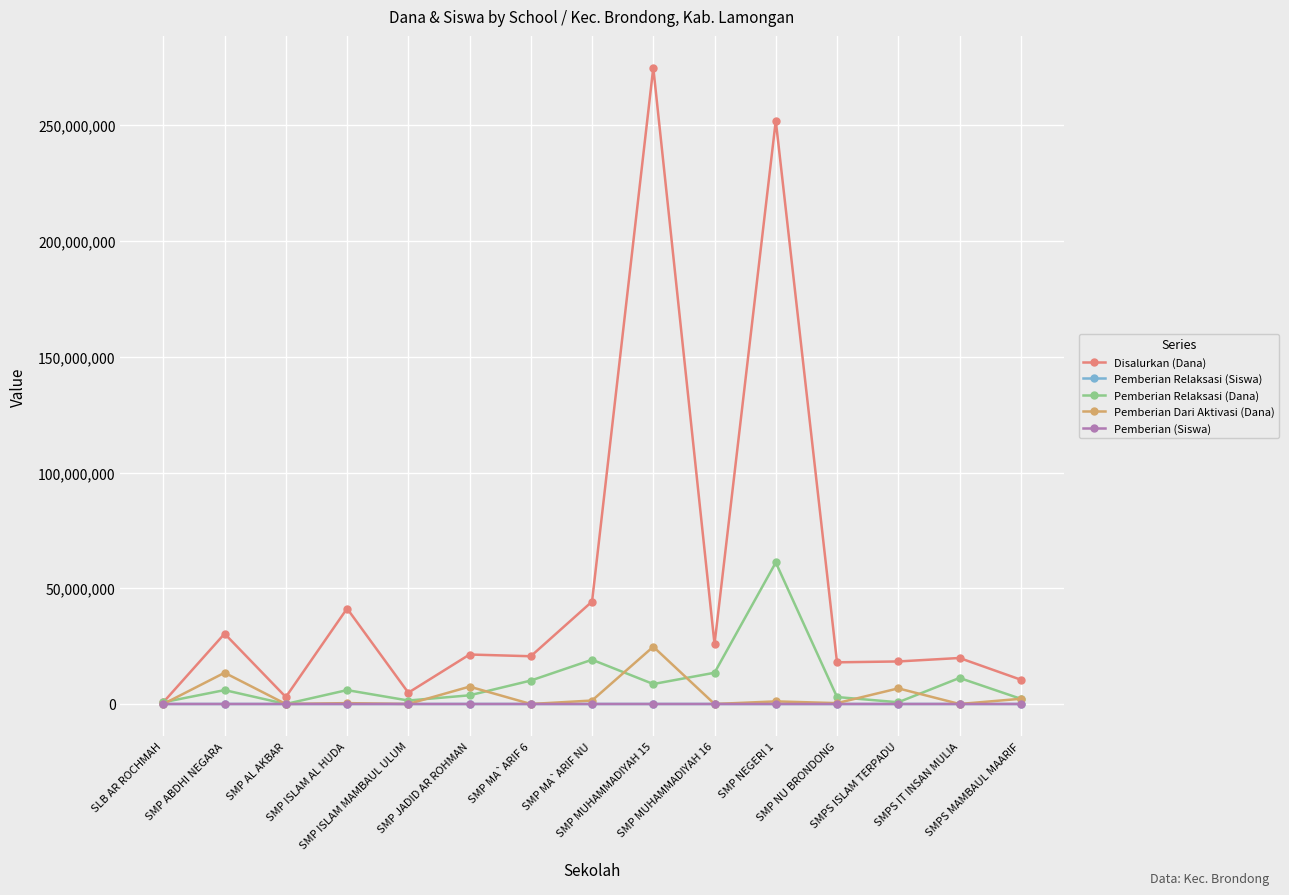

True or false: Disalurkan (Dana) has more than 1 points higher than both neighbors.

True